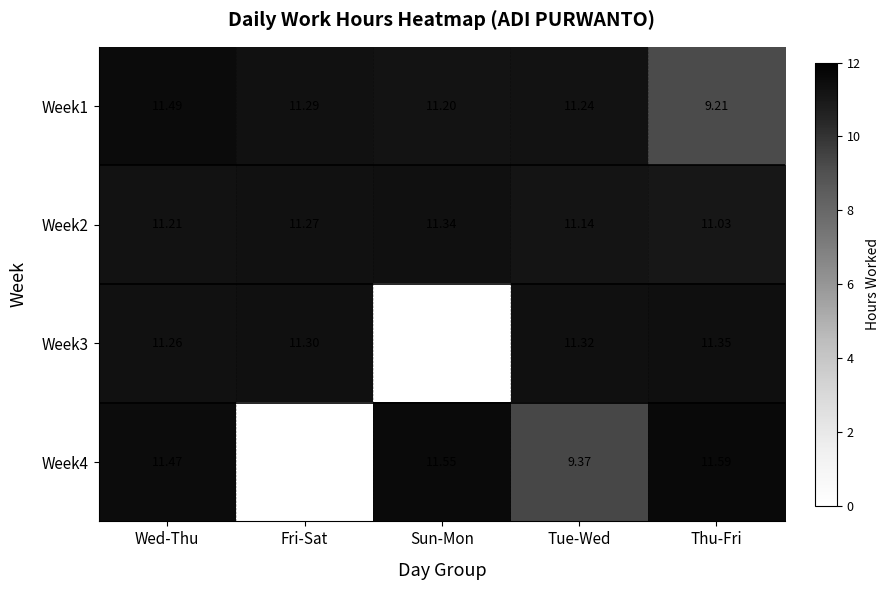

Which label corresponds to the largest value in the chart?

Thu-Fri